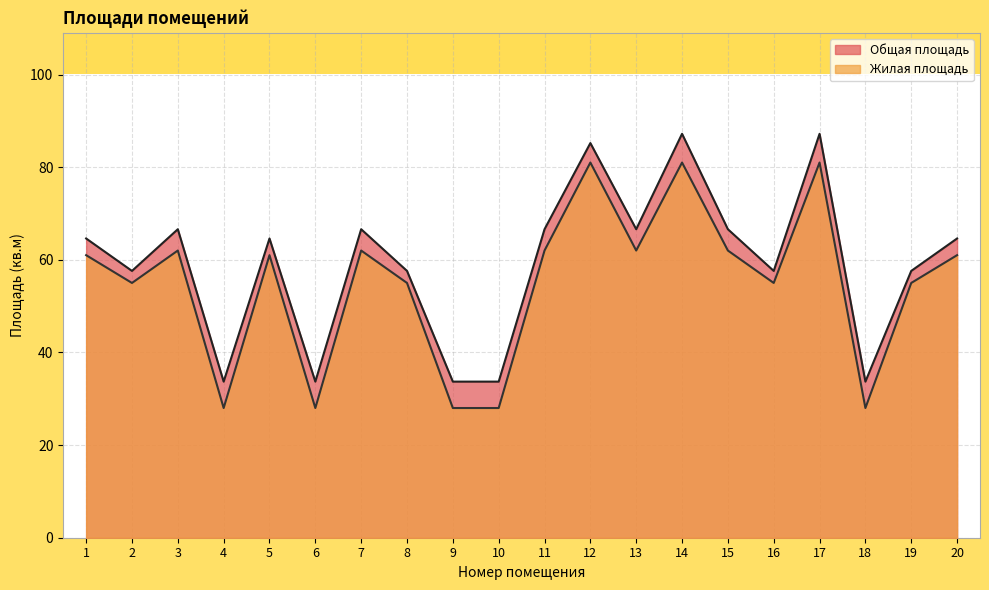

How many data points in Жилая площадь are less than 61?

9